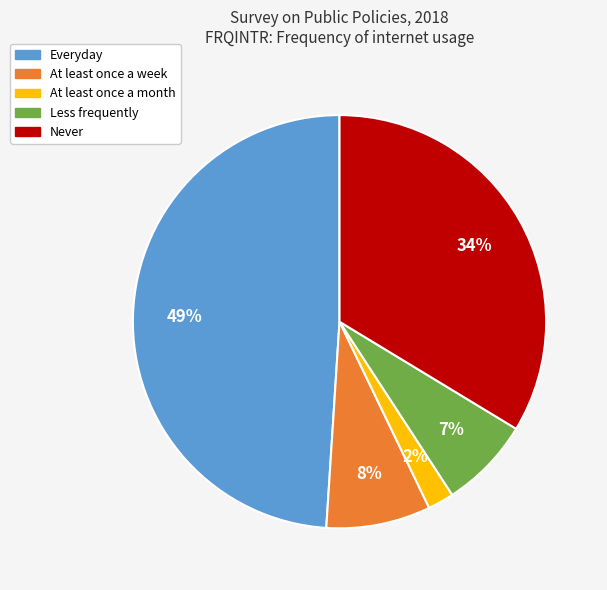

Which has a higher value, Never or Less frequently?

Never